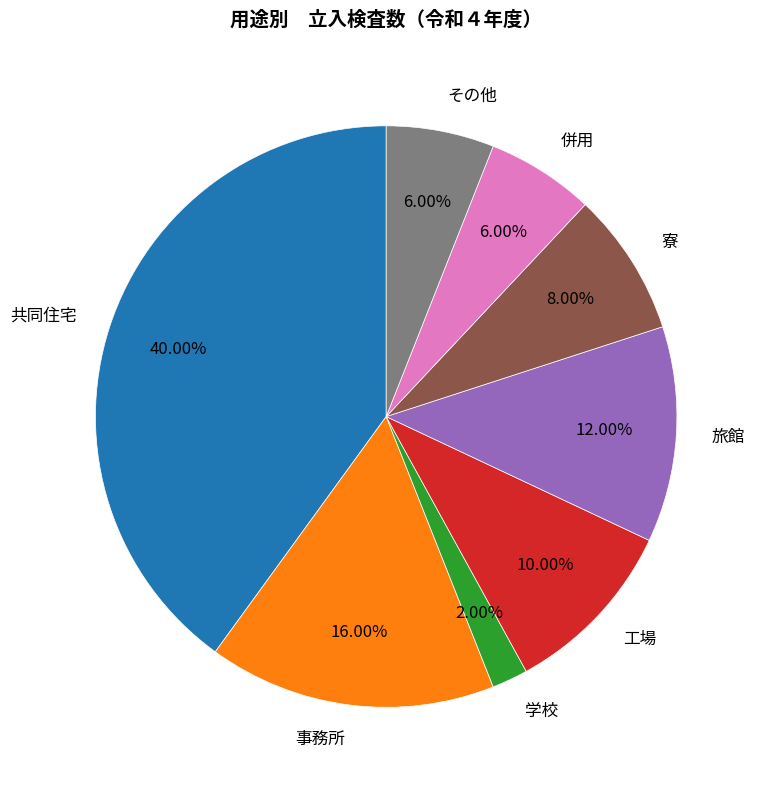

Which has a higher value, 事務所 or 旅館?

事務所